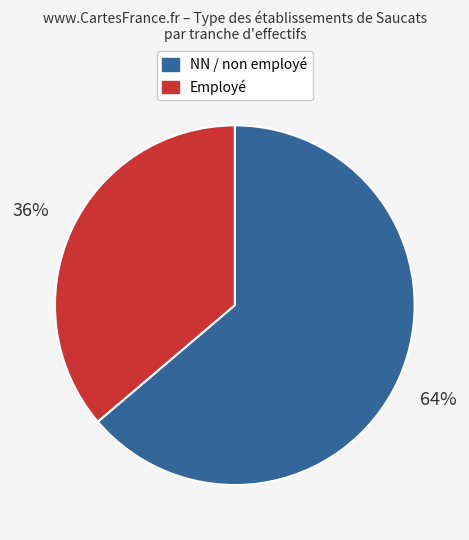

The NN / non employé slice represents 78% of the pie. True or false?

False